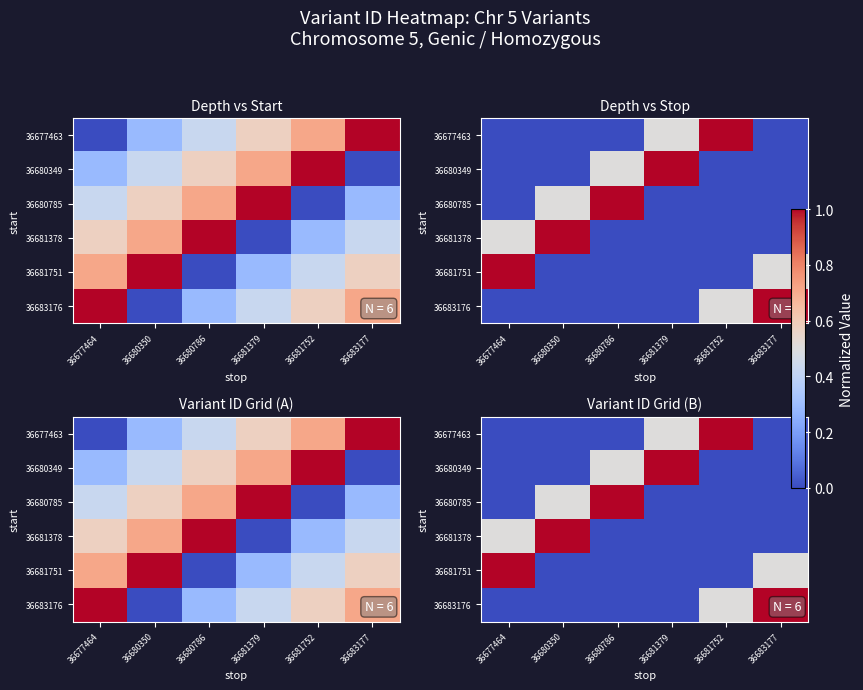

Which label corresponds to the largest value in the chart?

36681752